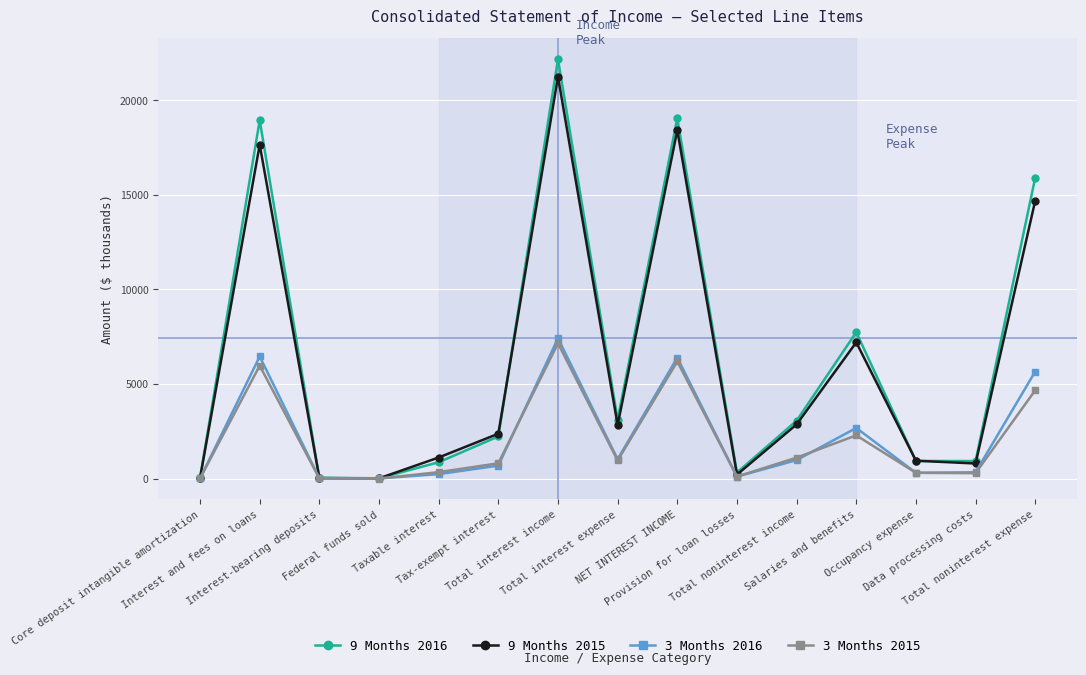

True or false: 9 Months 2016 has a value of 928 at Data processing costs.

True